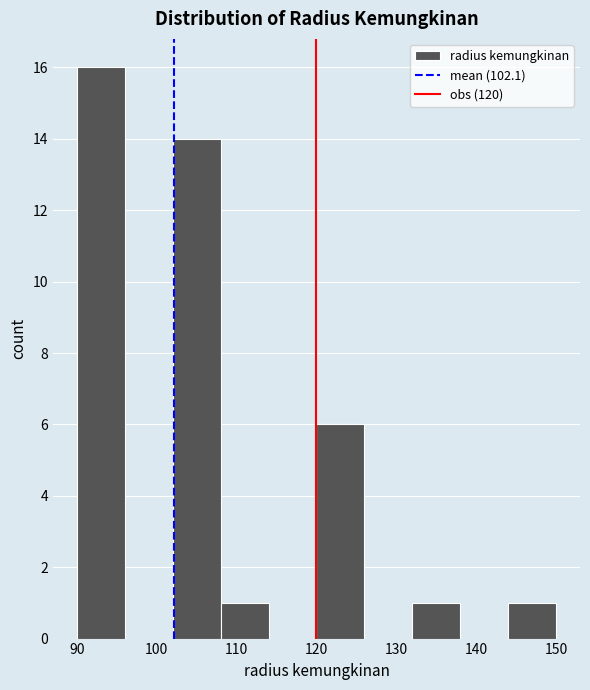

What is the height of the bar covering 90 to 96 on the x-axis? The values are not printed on the chart, so give them approximately, as read against the axis.

16